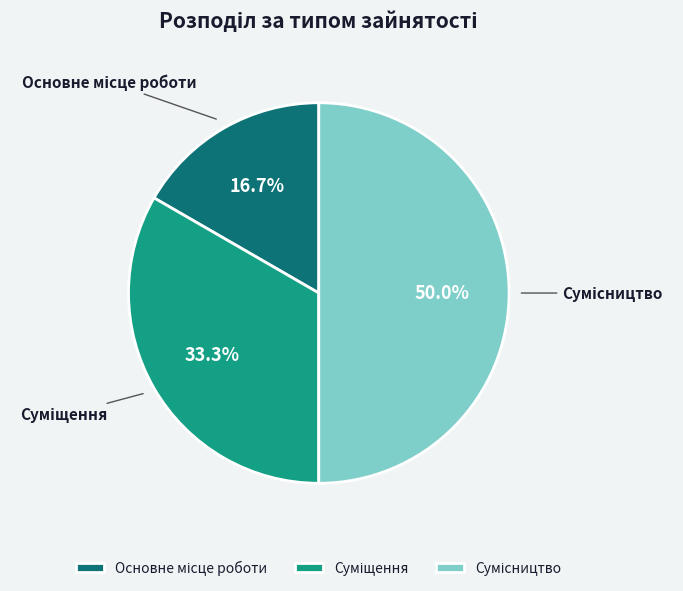

Is there a majority slice in this chart?

No